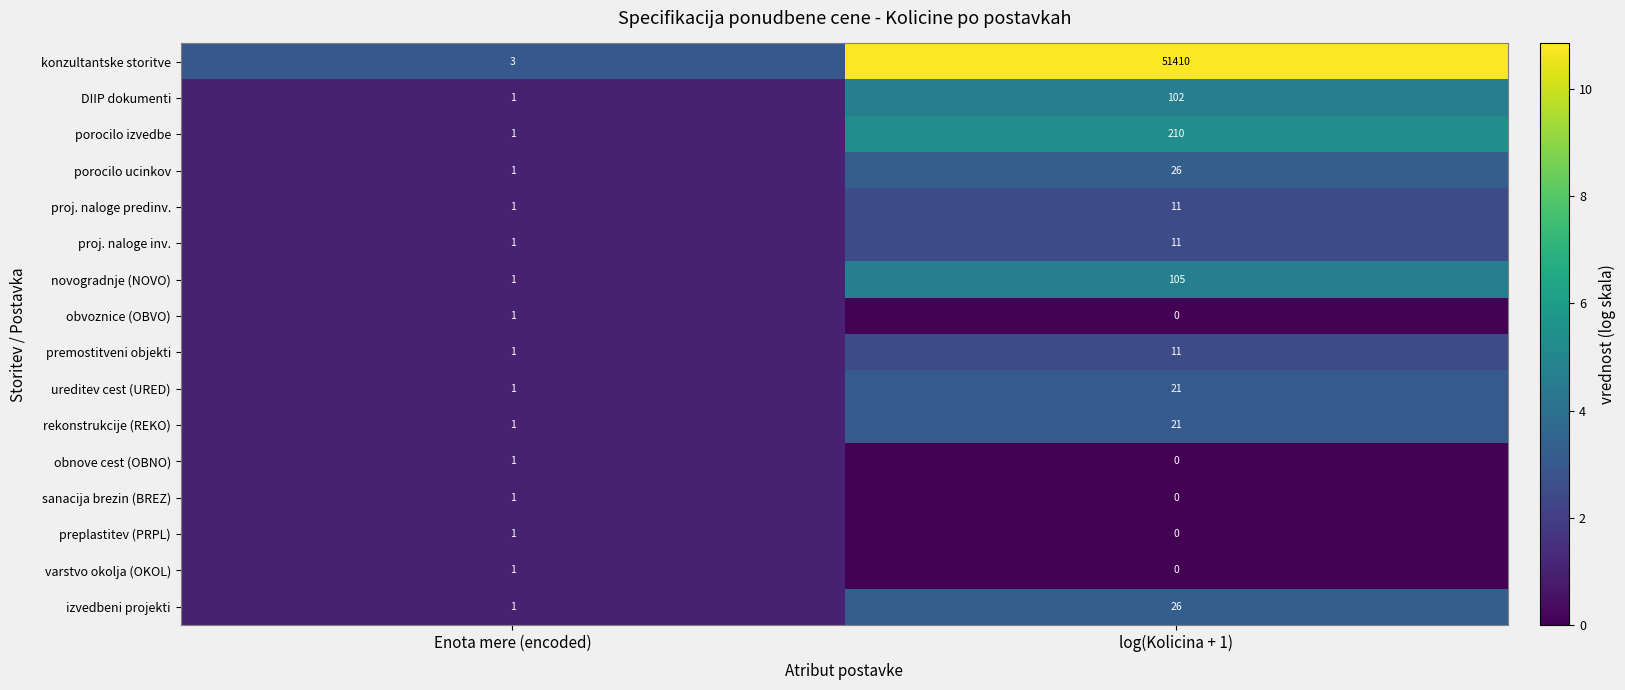

True or false: obvoznice (OBVO) has a value of -1 at log(Kolicina + 1).

False